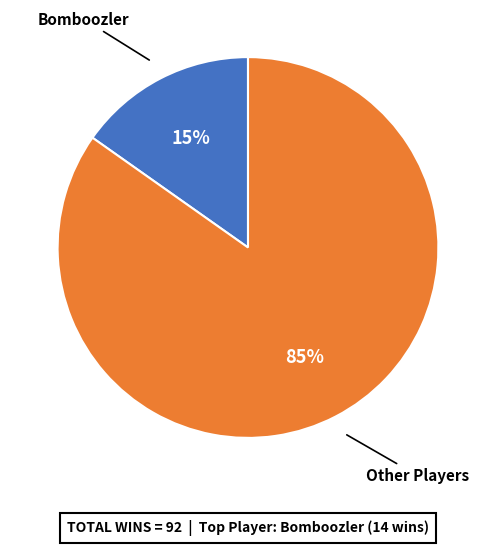

How many slices are in this pie chart?

2